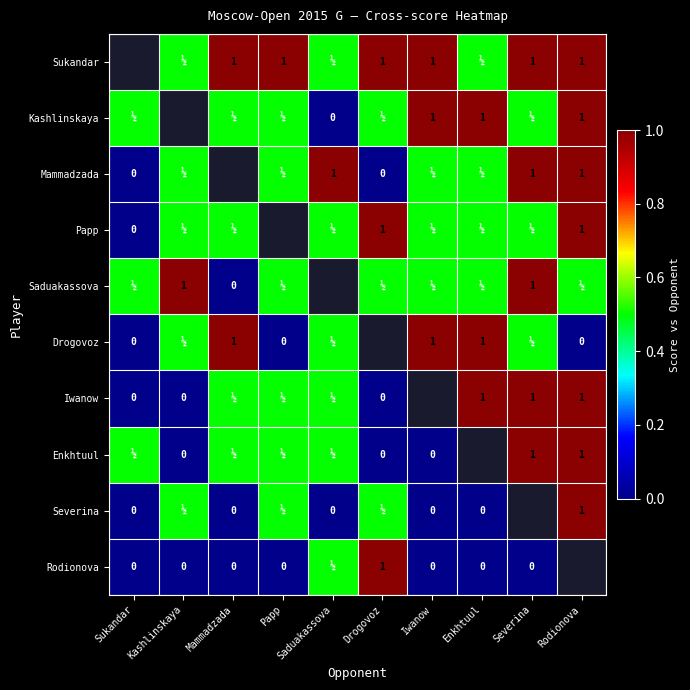

What is the sum of the Enkhtuul values at Severina and Rodionova?

2.0